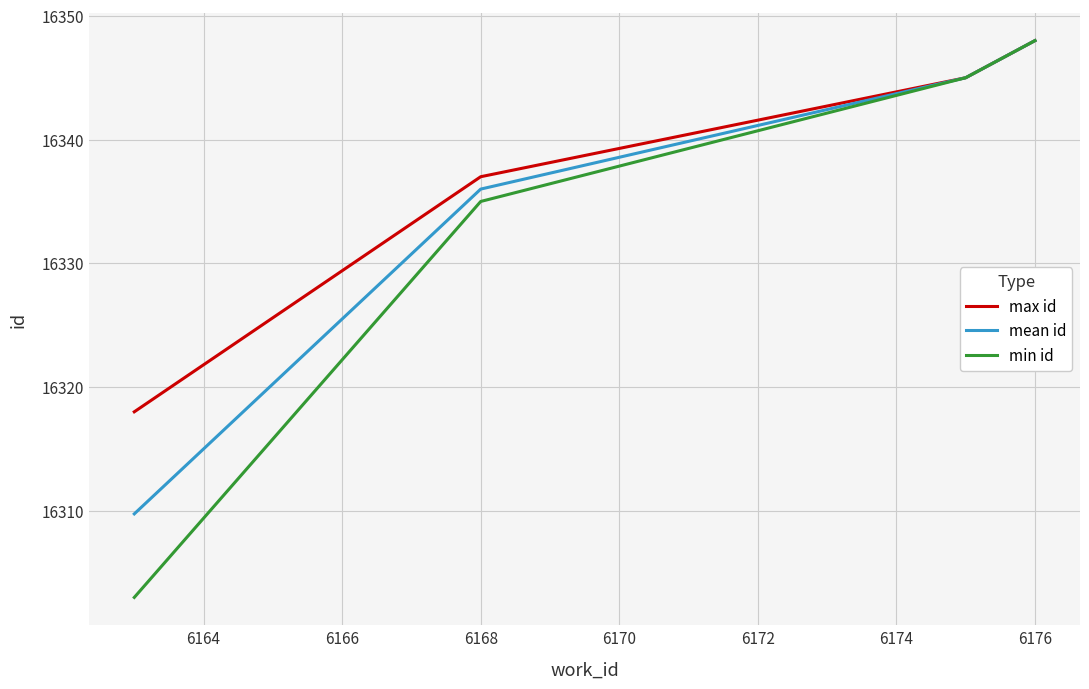

List the series in order of their overall mean, lowest first.

min id, mean id, max id